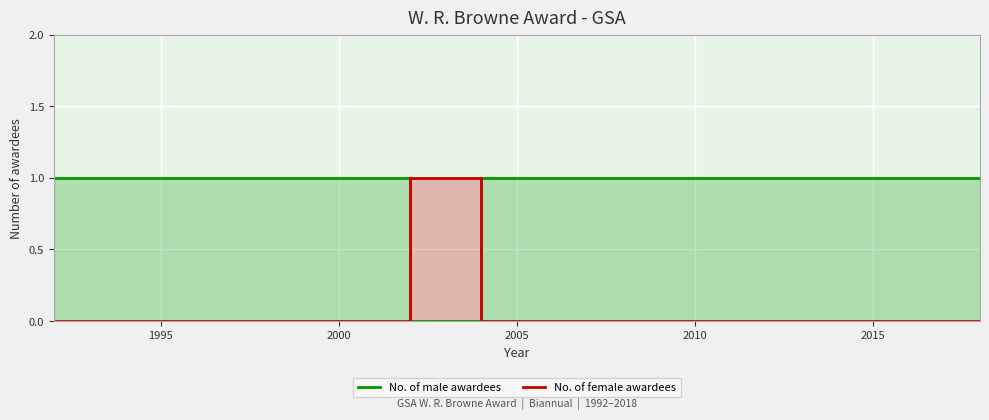

Rank the series by their maximum value, from lowest to highest.

No. of male awardees, No. of female awardees